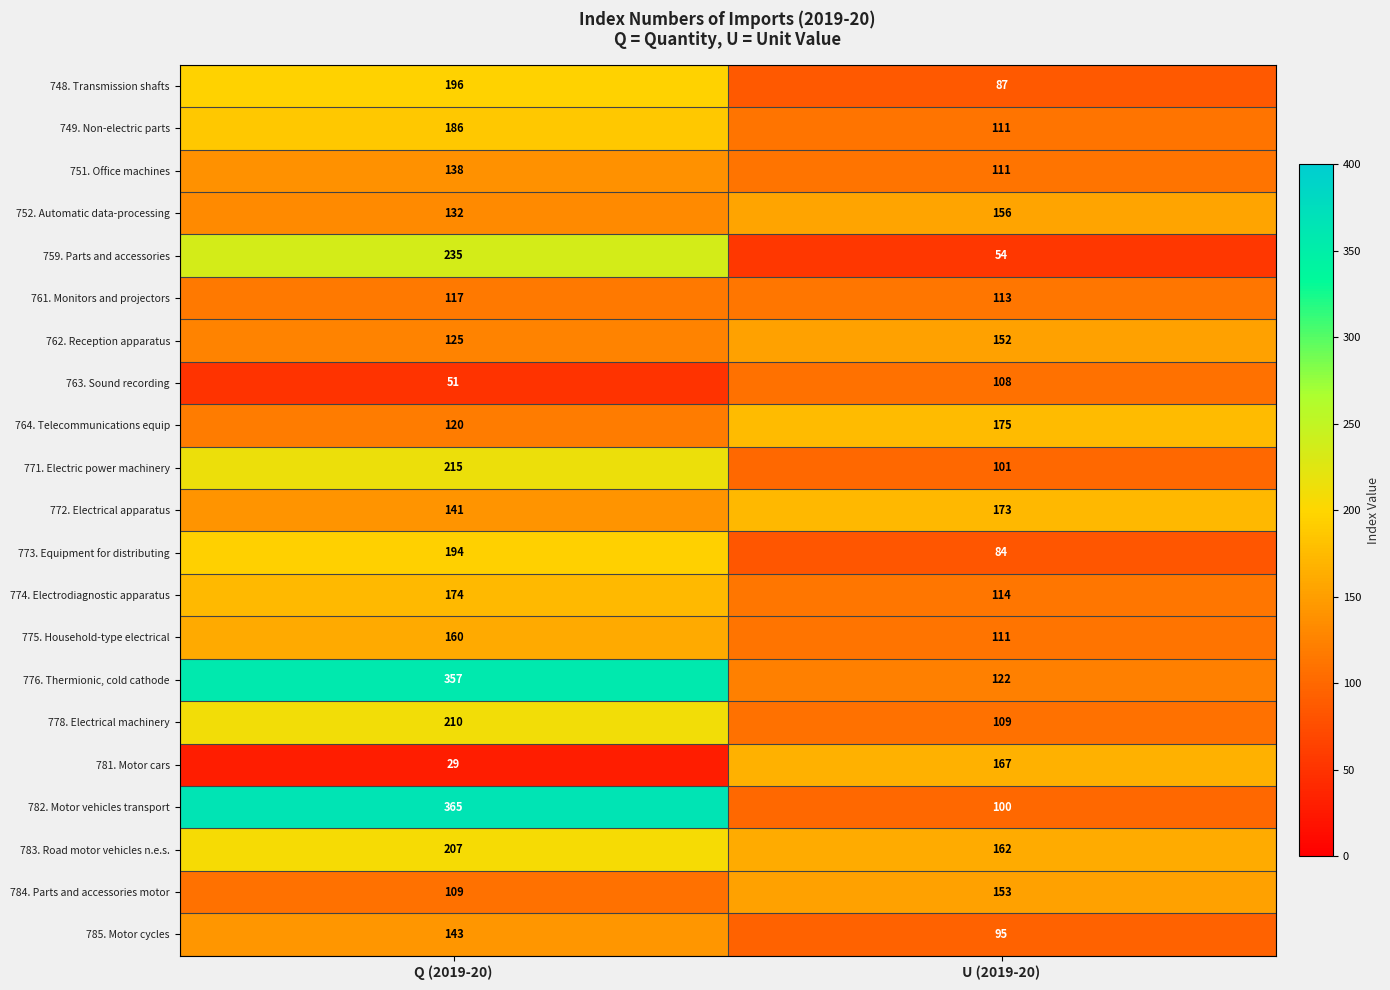

The value of 772. Electrical apparatus at U (2019-20) is 173. True or false?

True